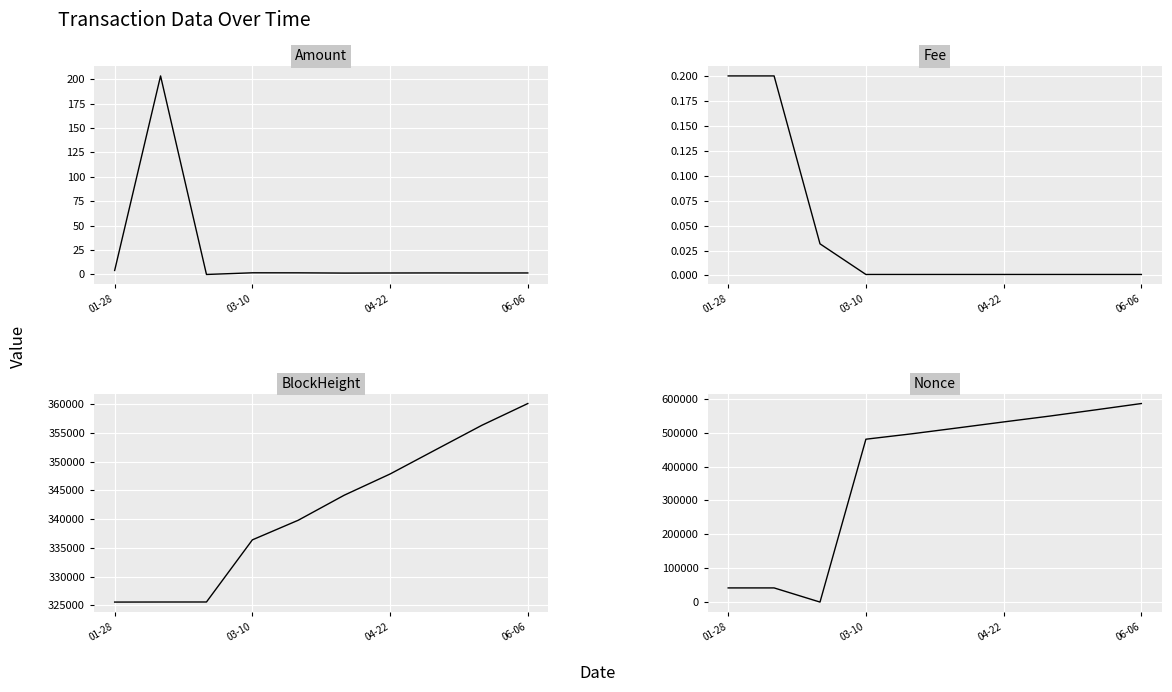

True or false: BlockHeight and Fee cross at least once.

False